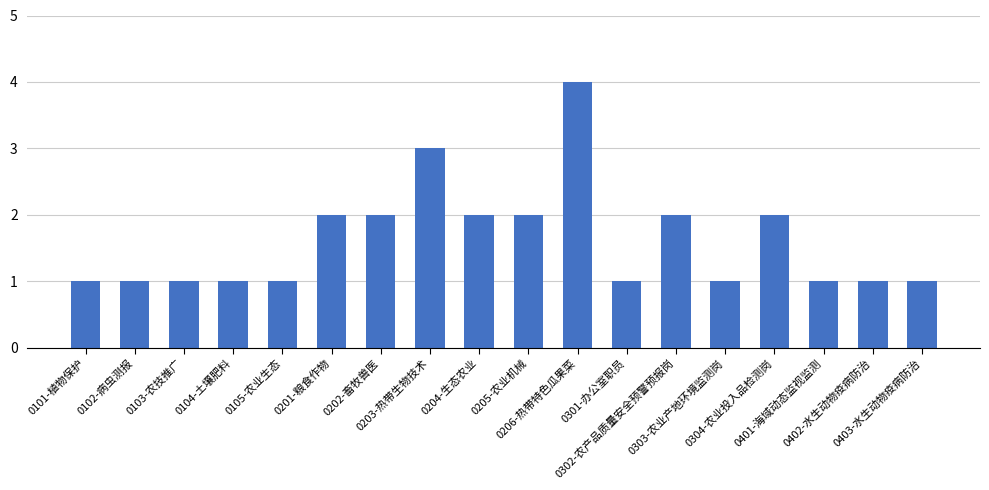

What is the difference between the maximum and second lowest values?

3